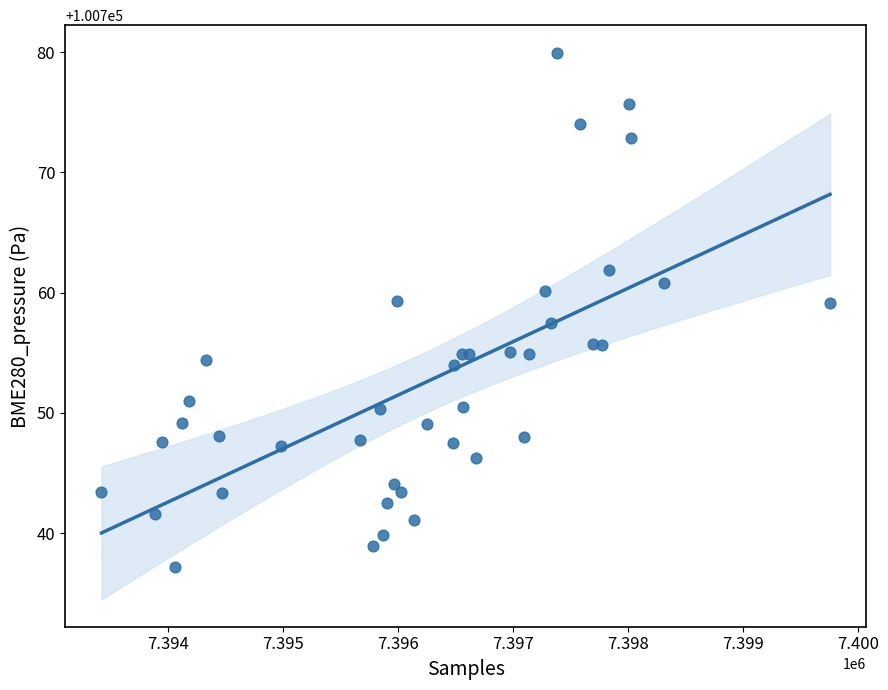

What Y value in the scatter plot is closest to 100758?

100757.5